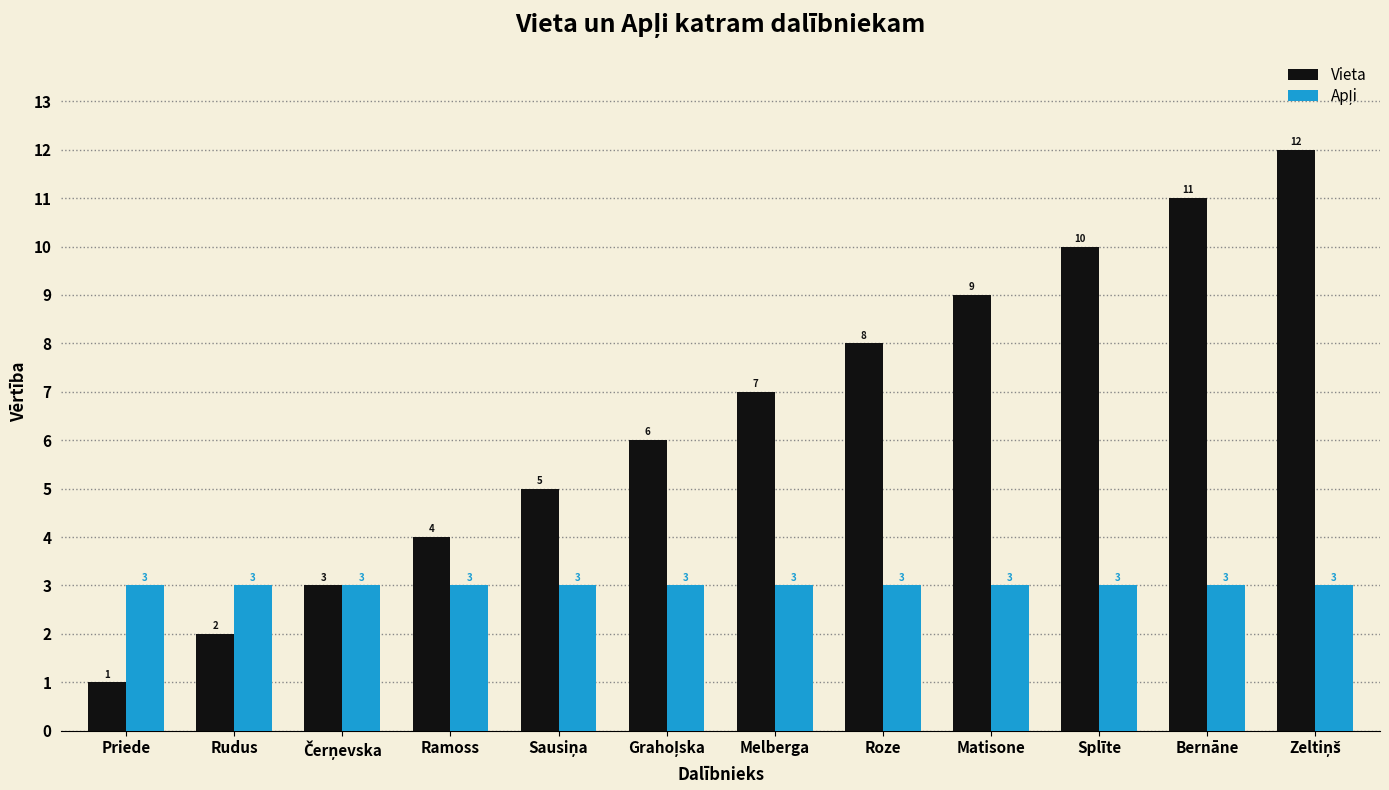

Which category has the lowest value across all series?

Priede